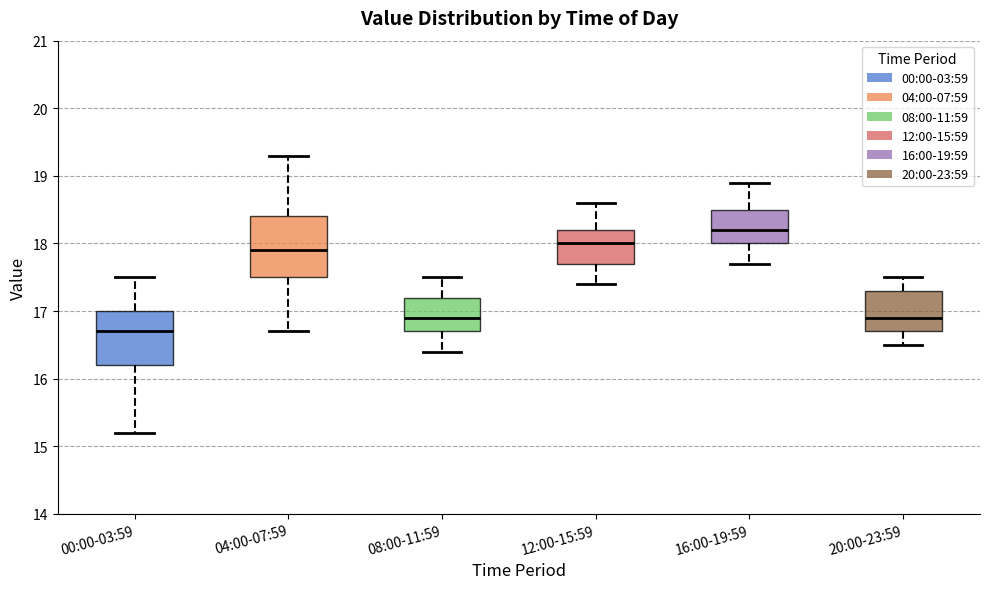

Reading left to right, transcribe this box plot: for each box, give where its median line is, the range the box spans, and where its two whiskers end, as read against the y-axis. The values are not printed on the chart, so give them approximately, as read against the axis.

00:00-03:59: median 16.7, box 16.2 to 17.0, whiskers 15.2 to 17.5
04:00-07:59: median 17.9, box 17.5 to 18.4, whiskers 16.7 to 19.3
08:00-11:59: median 16.9, box 16.7 to 17.2, whiskers 16.4 to 17.5
12:00-15:59: median 18.0, box 17.7 to 18.2, whiskers 17.4 to 18.6
16:00-19:59: median 18.2, box 18.0 to 18.5, whiskers 17.7 to 18.9
20:00-23:59: median 16.9, box 16.7 to 17.3, whiskers 16.5 to 17.5